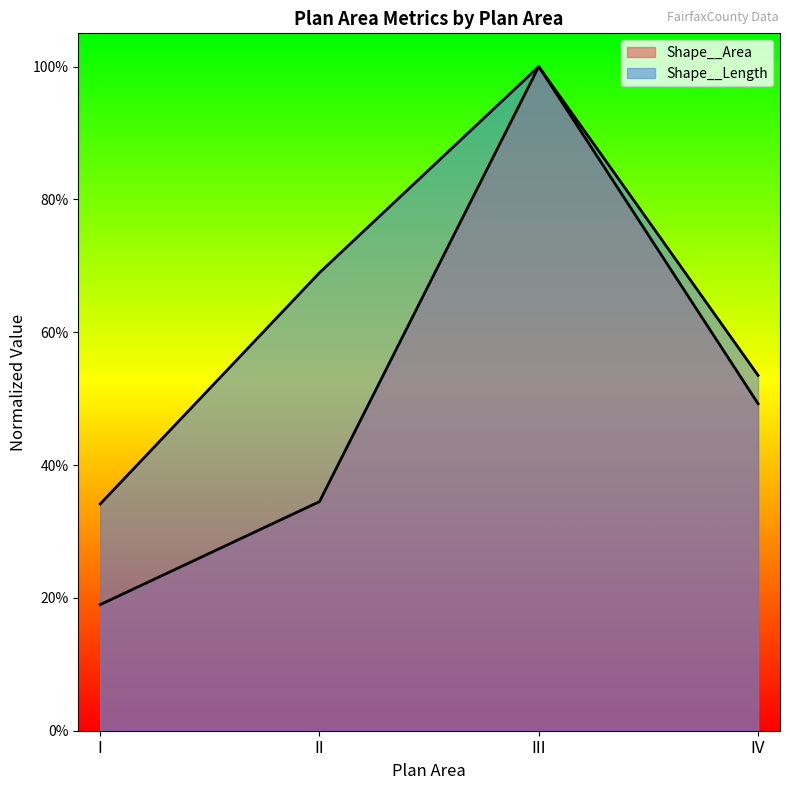

Which series has the largest total across all categories?

Shape__Length